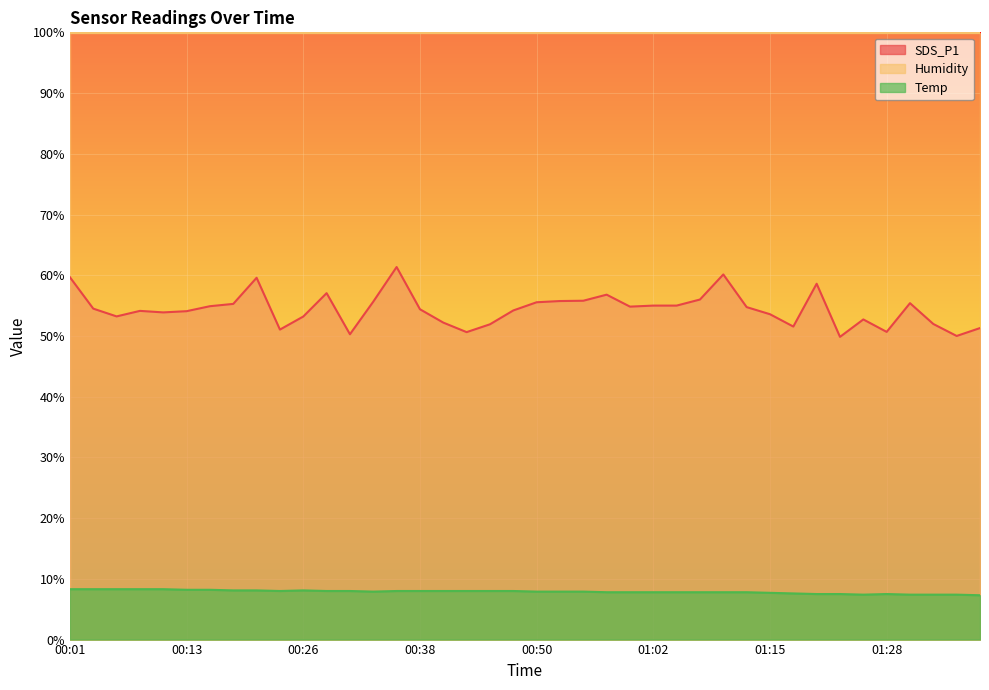

What are all the series names shown in the legend?

SDS_P1, Humidity, Temp